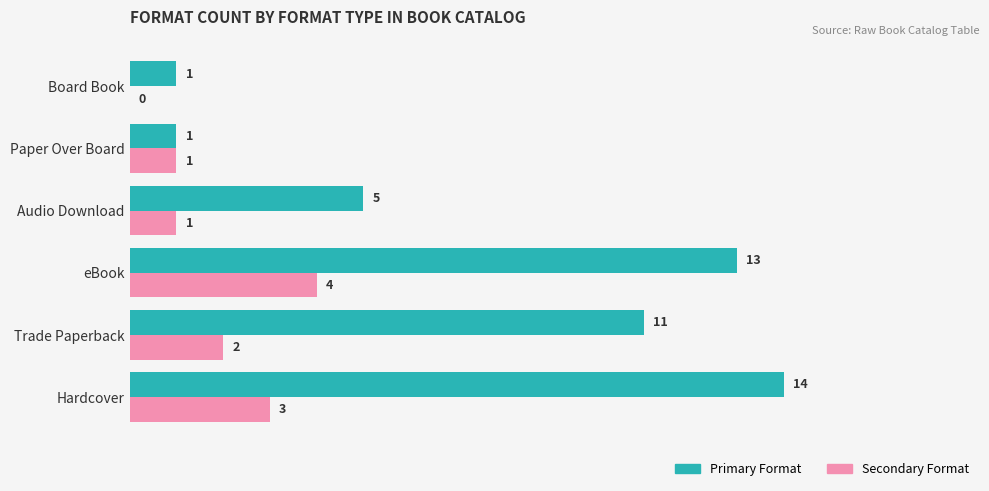

Is it true that Secondary Format equals 0 at Board Book?

True